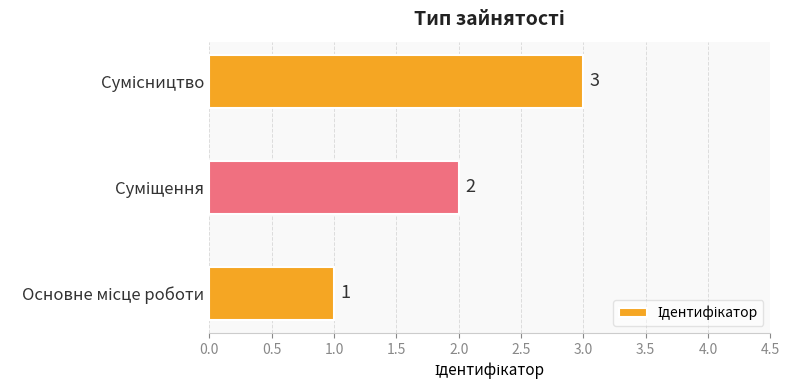

What is the sum of all values?

6